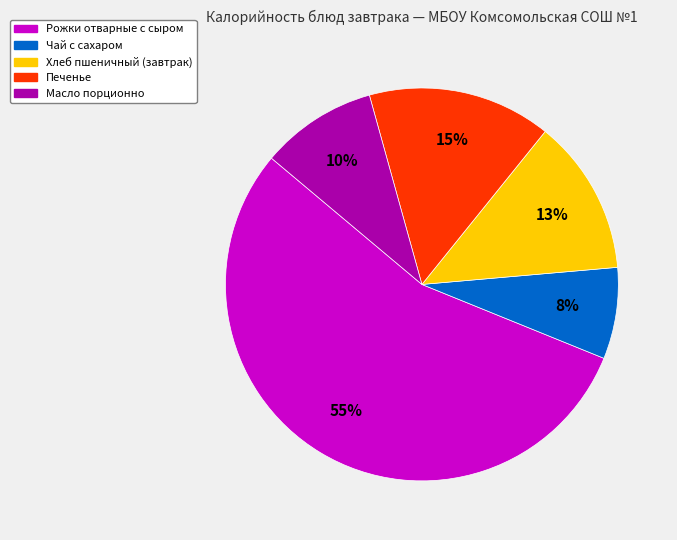

Which has a higher value, Масло порционно or Рожки отварные с сыром?

Рожки отварные с сыром